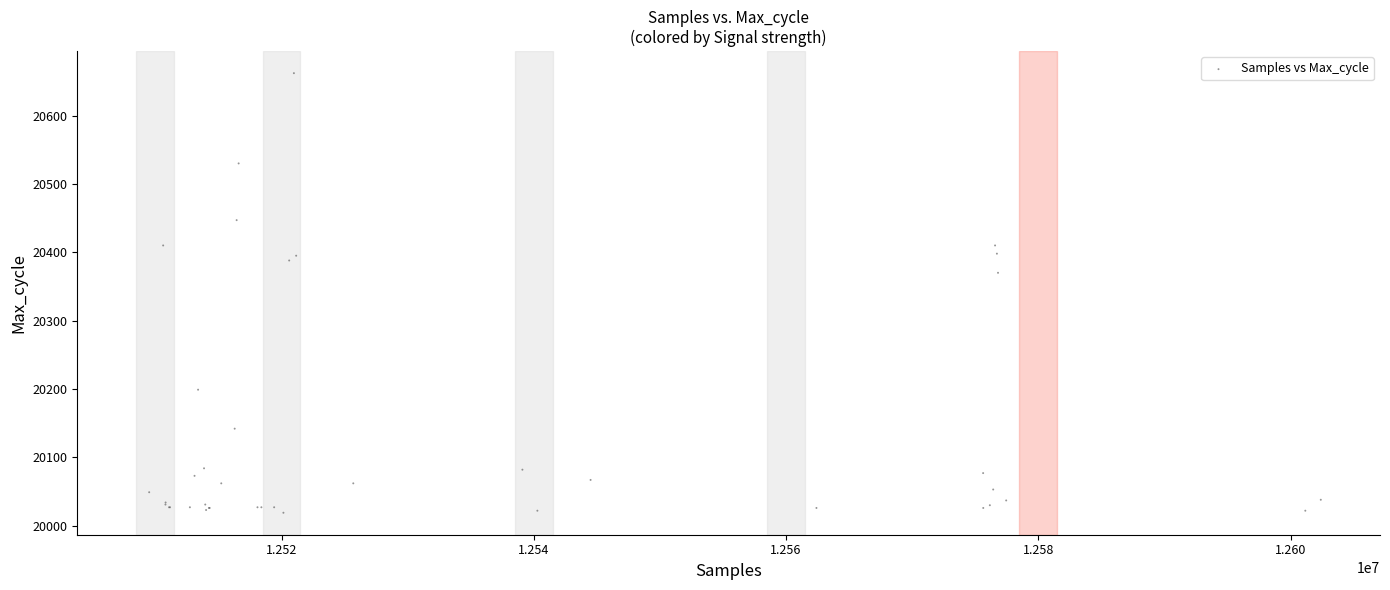

What Y value in the scatter plot is closest to 20340?

20370